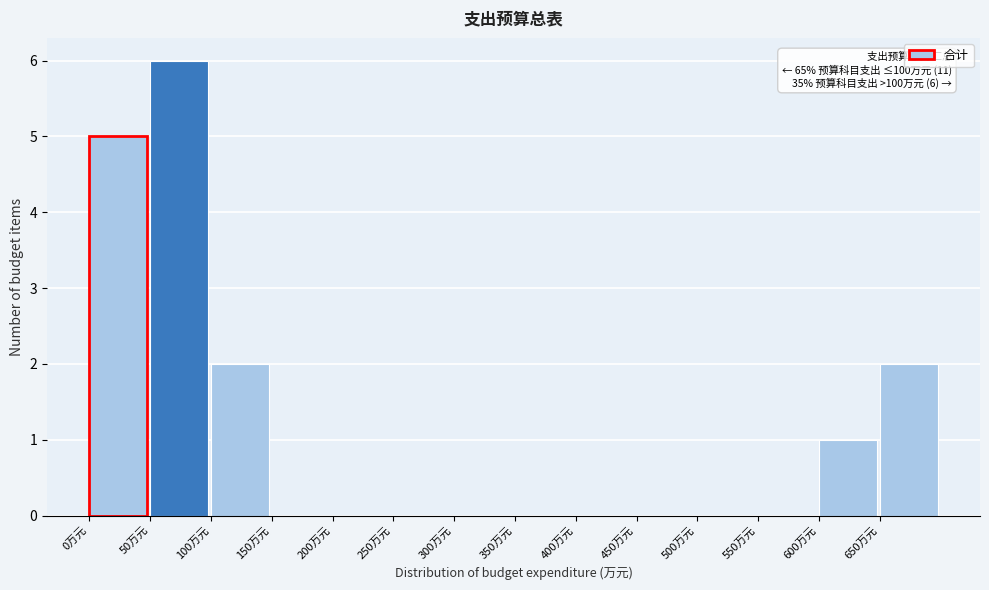

Over which range of the x-axis is the bar tallest?

50 to 100